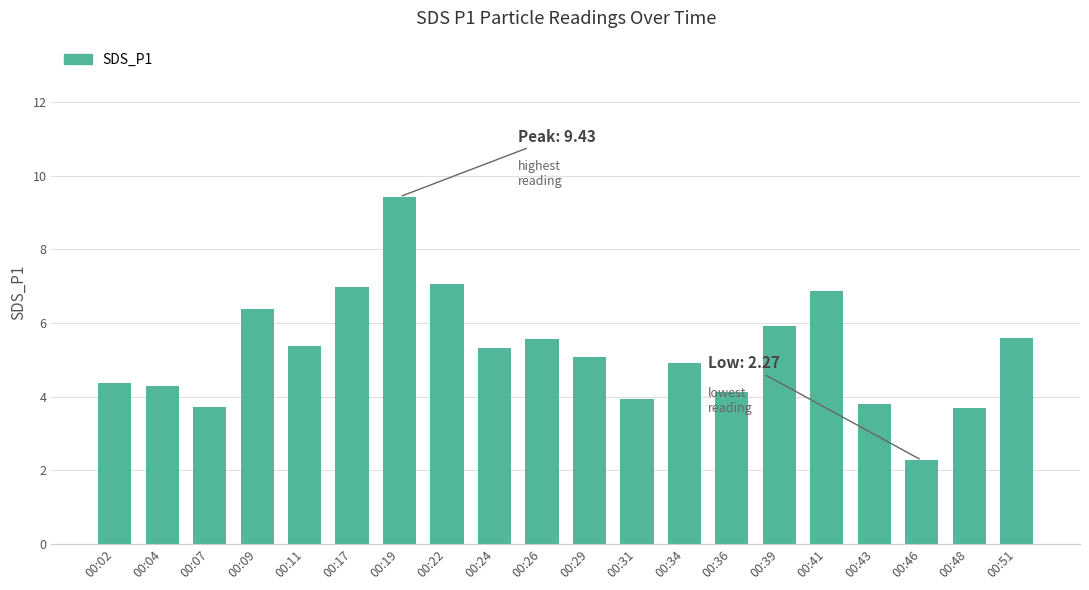

What is the sum of all values?

104.7